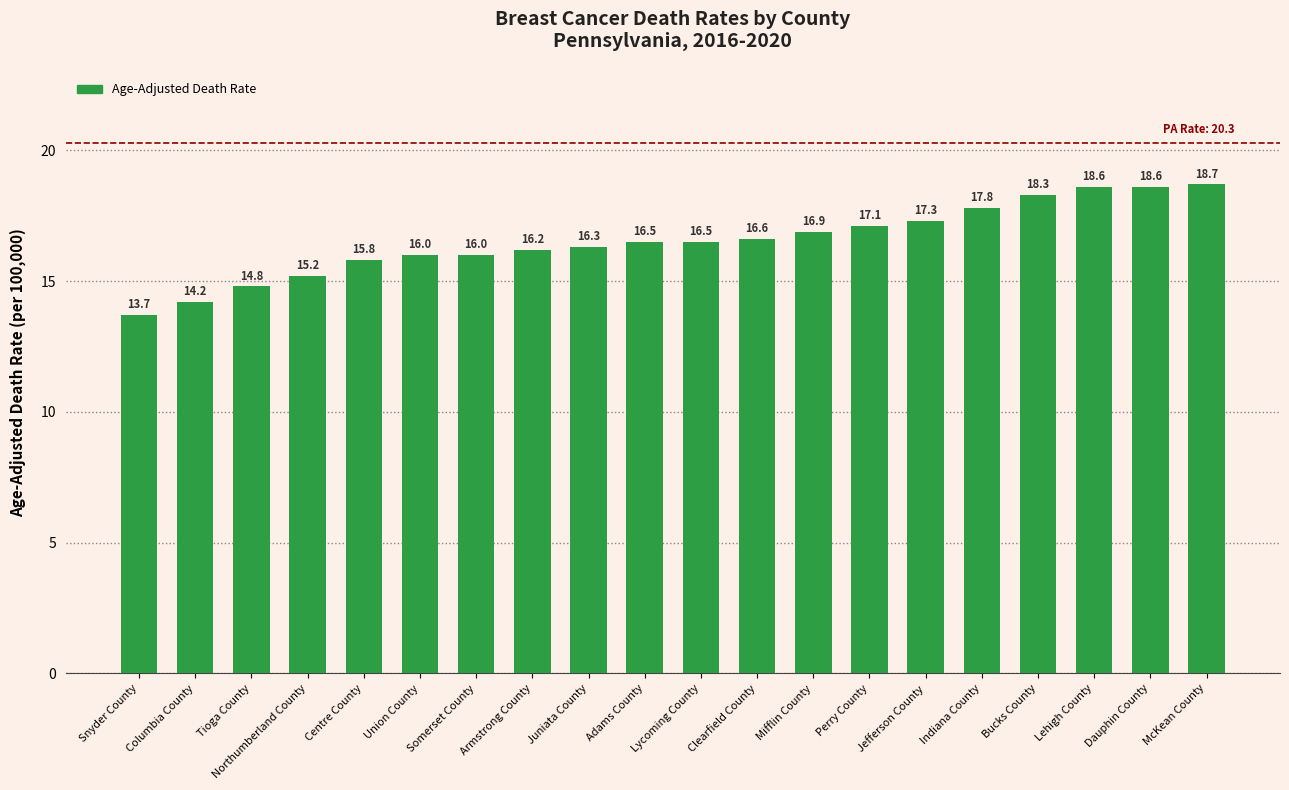

Reading left to right, list all the values displayed in this chart.

Snyder County=13.7	Columbia County=14.2	Tioga County=14.8	Northumberland County=15.2	Centre County=15.8	Union County=16.0	Somerset County=16.0	Armstrong County=16.2	Juniata County=16.3	Adams County=16.5	Lycoming County=16.5	Clearfield County=16.6	Mifflin County=16.9	Perry County=17.1	Jefferson County=17.3	Indiana County=17.8	Bucks County=18.3	Lehigh County=18.6	Dauphin County=18.6	McKean County=18.7